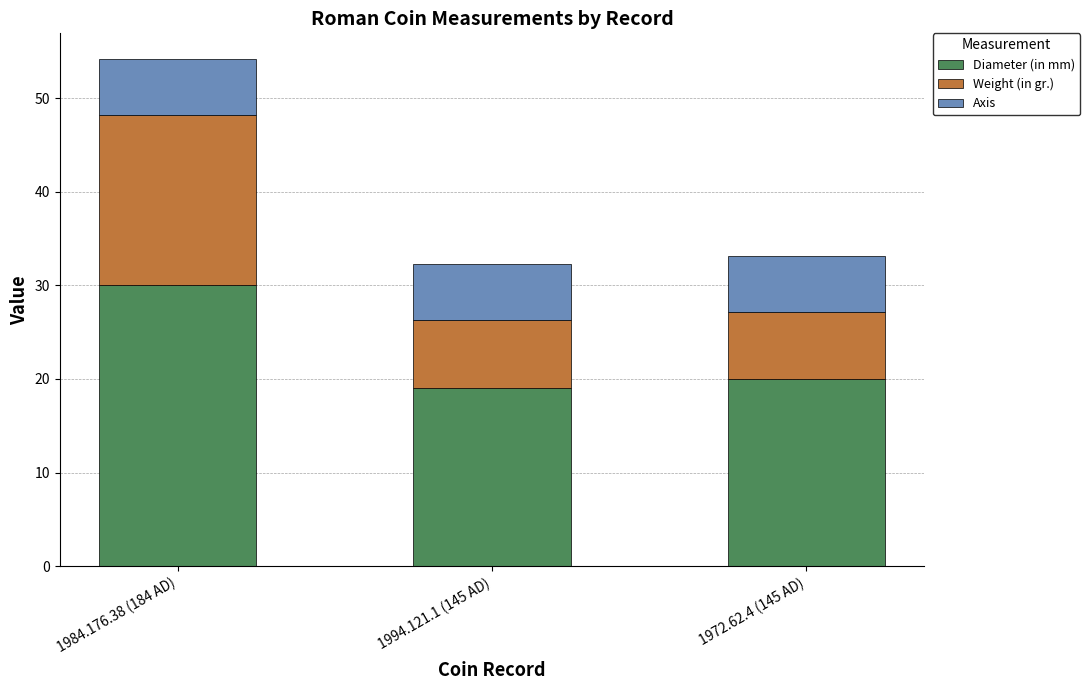

Where does the Diameter (in mm) series first go above 20?

1984.176.38 (184 AD)